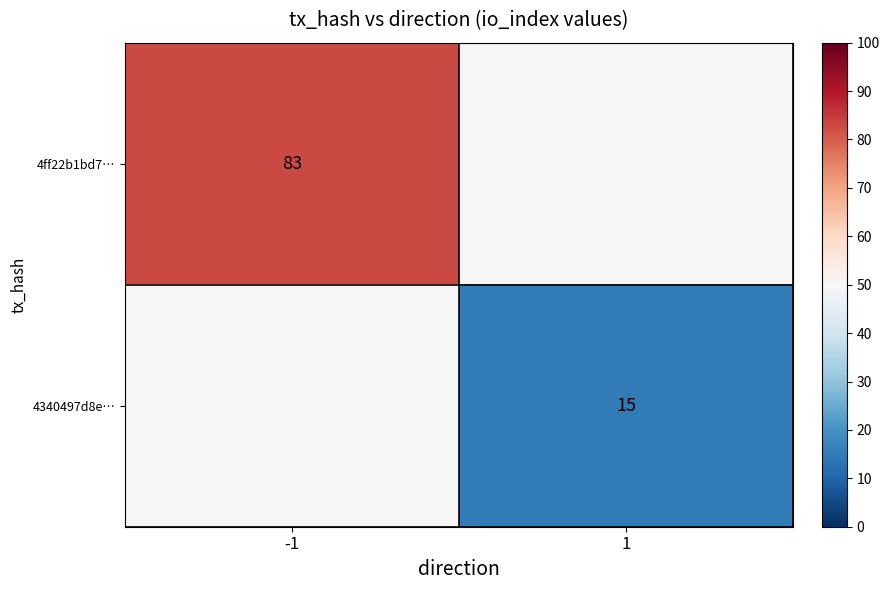

The value of 4ff22b1bd7… at -1 is 83. True or false?

True